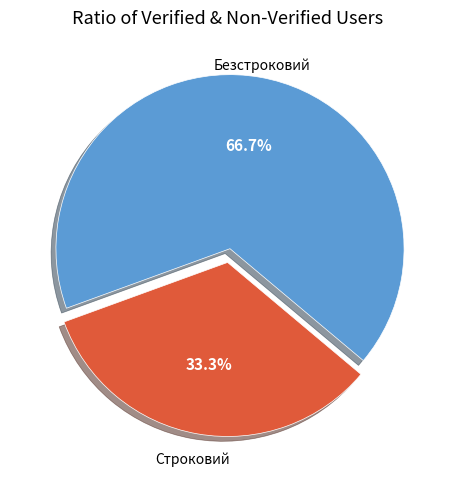

To the nearest percent, what is the difference between the largest and smallest slice percentages?

33%